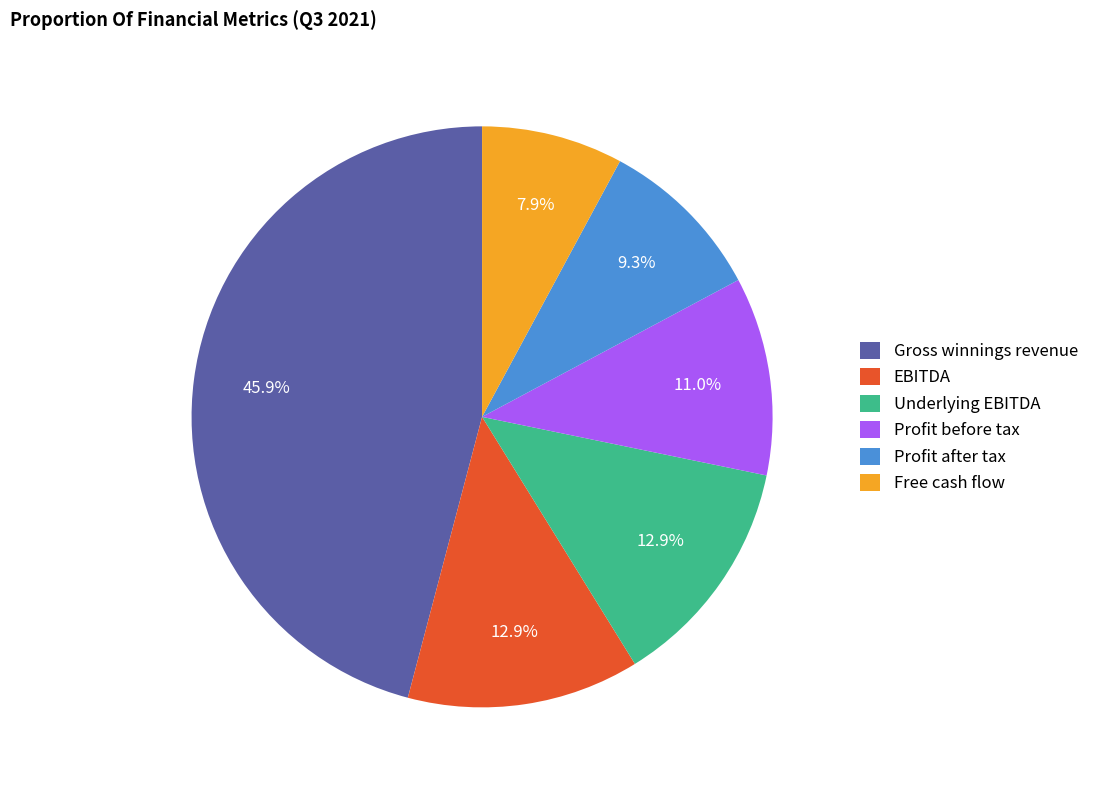

Which category has the smallest portion of the pie?

Free cash flow